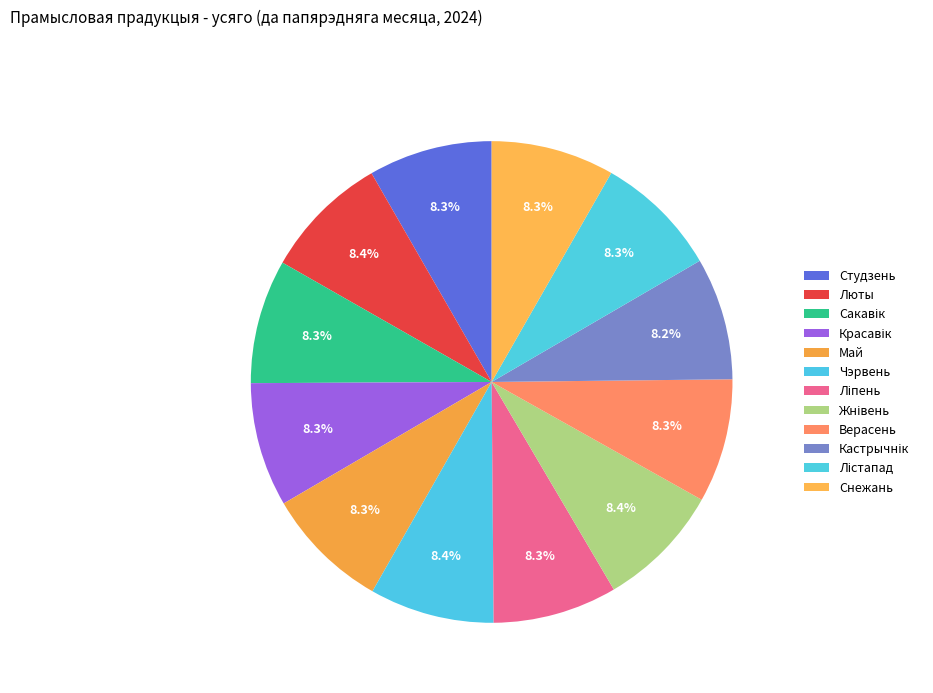

Does any single category account for the majority?

No